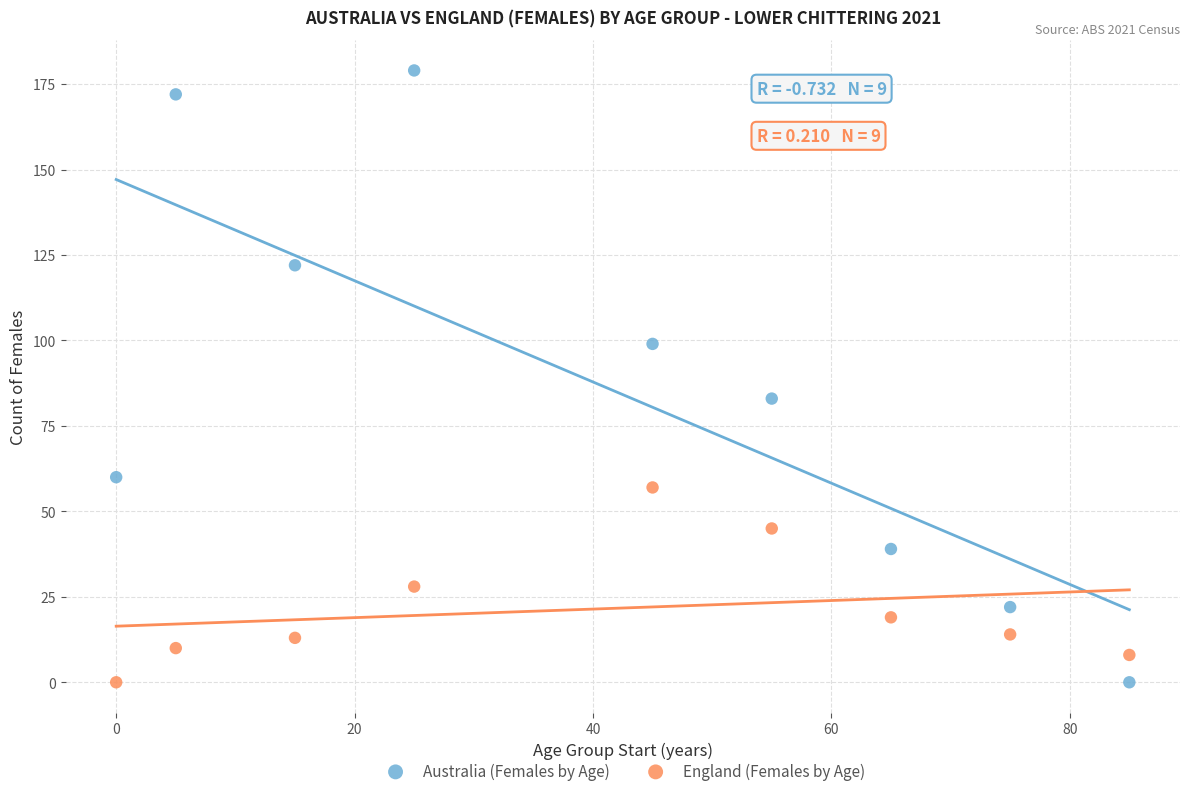

Across all data points, what is the range of Y values (max minus min)?

179